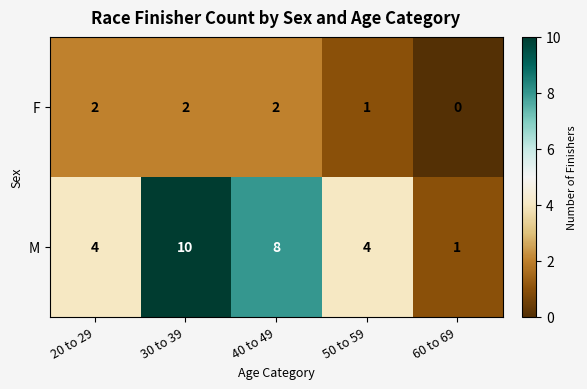

Which series has the largest range (max minus min)?

M